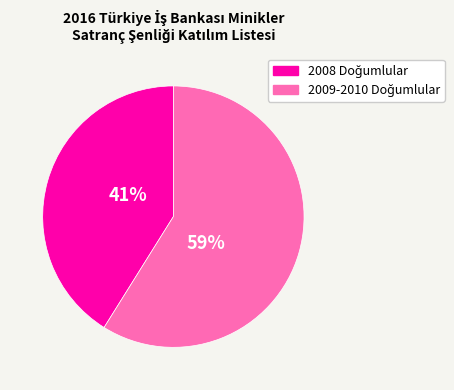

Is there any slice that represents more than half of the pie?

Yes